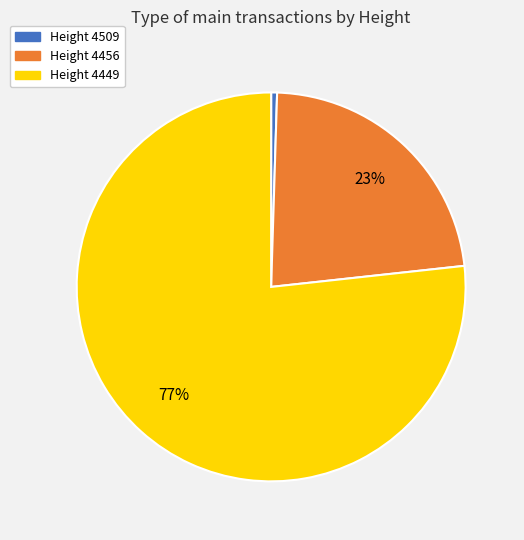

Is there a majority slice in this chart?

Yes